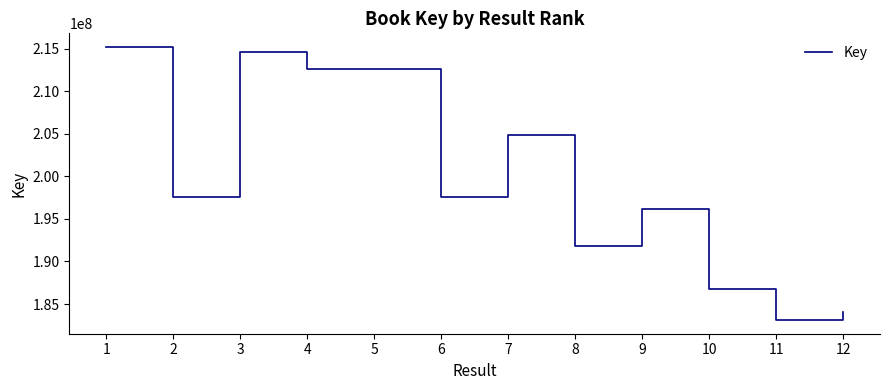

Is it true that the value at 3 is 214620200?

True